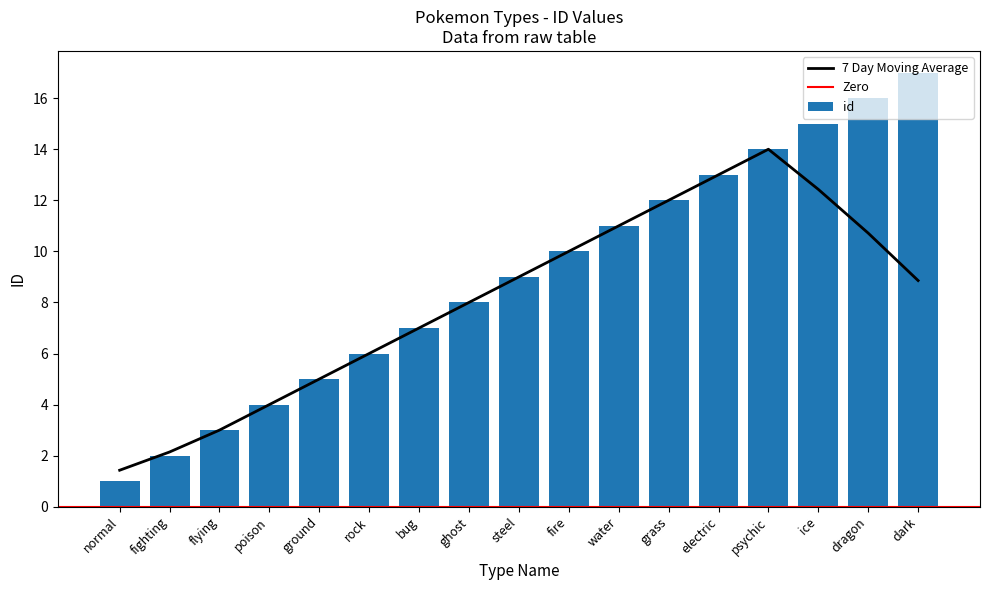

Reading left to right, transcribe all the data shown in this chart.

1	2	3	4	5	6	7	8	9	10	11	12	13	14	15	16	17